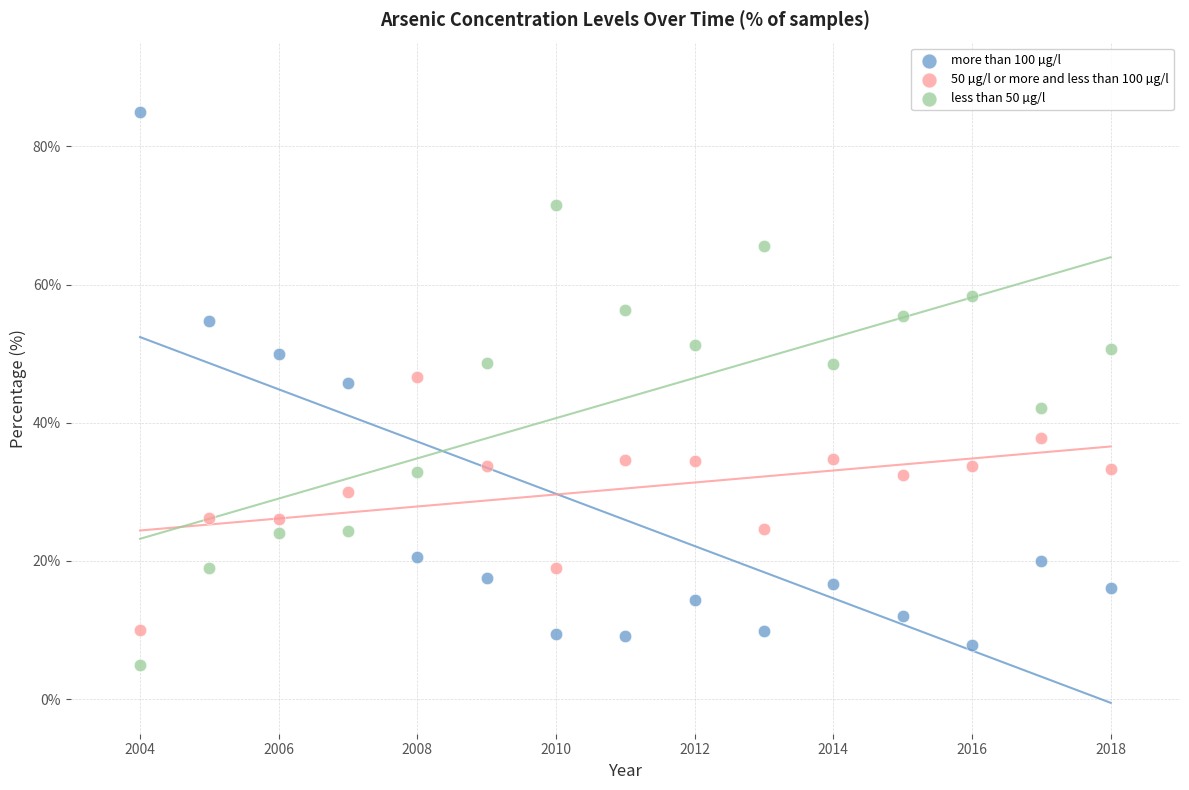

Which series has the largest Y range (max minus min)?

more than 100 µg/l